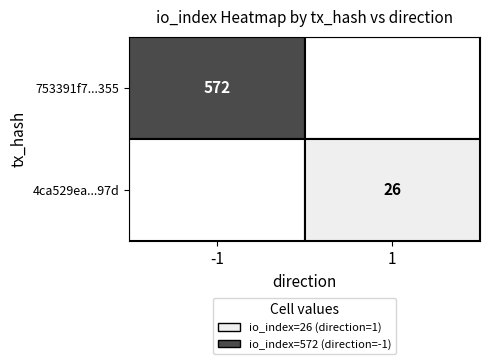

The value of 4ca529ea6d523a6600d4e1d8c9c5a493366897d at direction is 1. True or false?

True